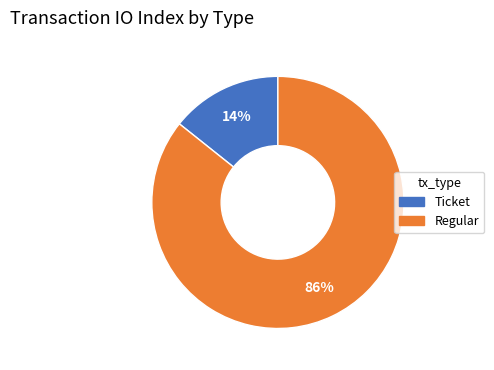

Which category has the biggest portion of the pie?

Regular